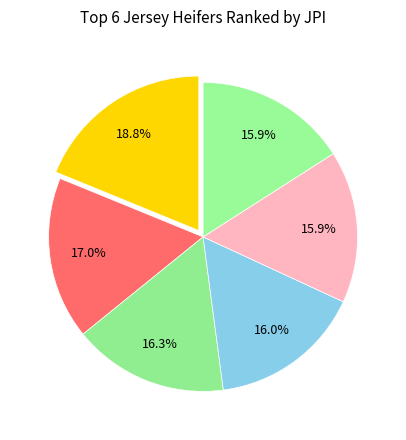

Count the number of slices in the pie.

6